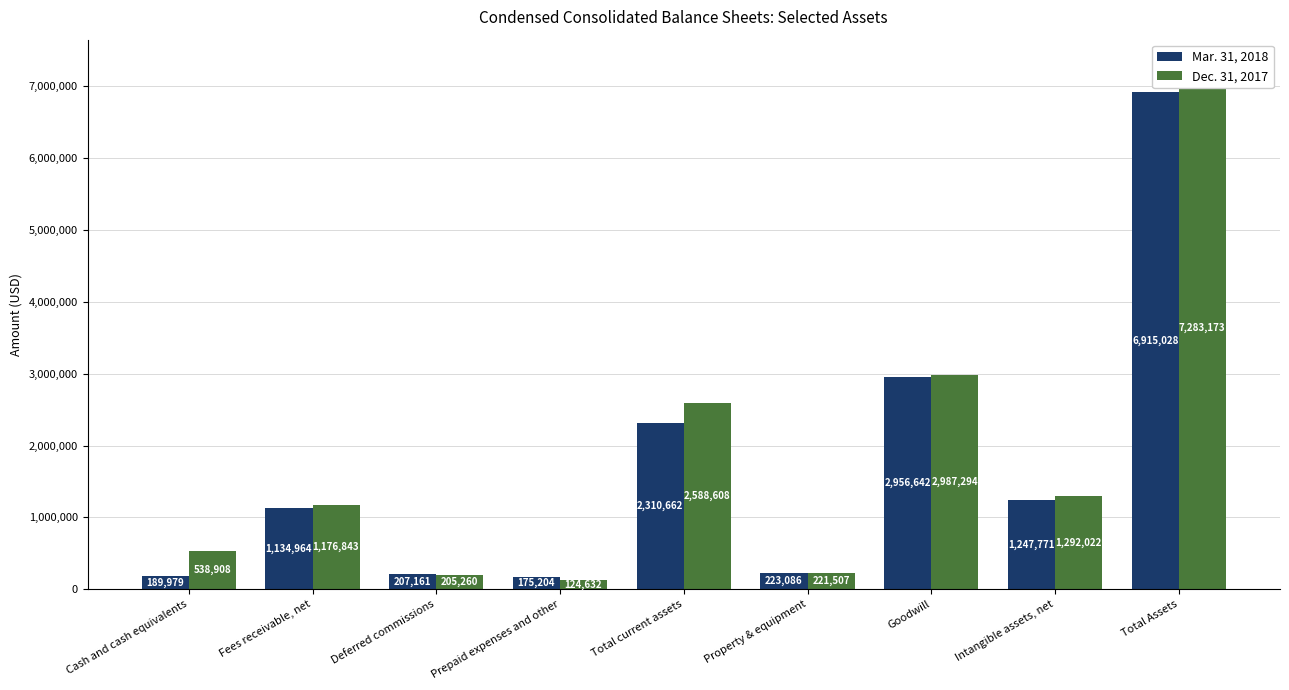

Which category has the lowest value in the Dec. 31, 2017 series?

Prepaid expenses and other